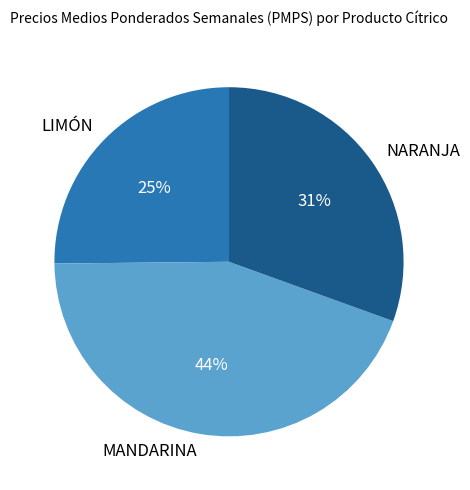

What percentage is the MANDARINA slice, to the nearest percent?

44%